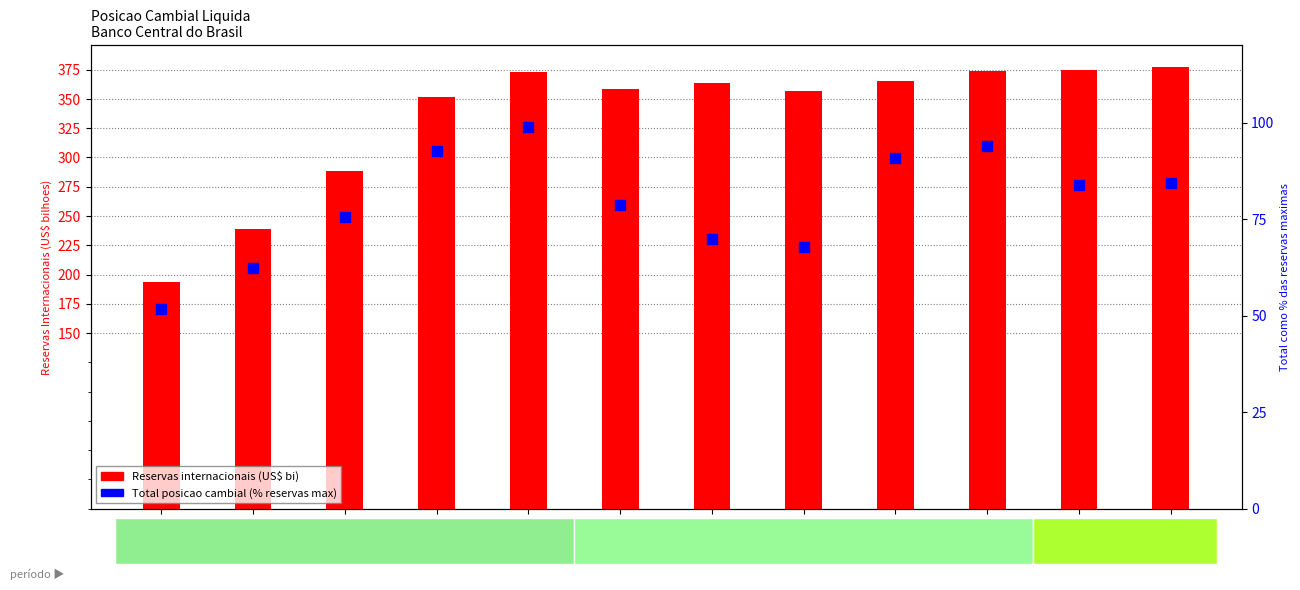

Which series reaches the minimum Y coordinate?

Total (% de reservas max)